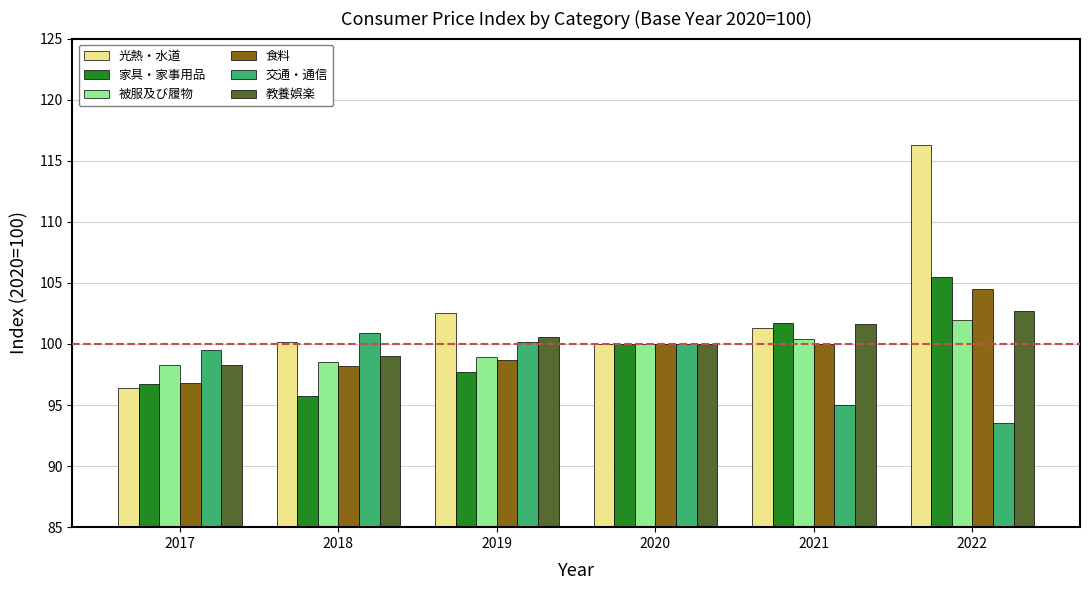

How many distinct data groups are displayed?

6